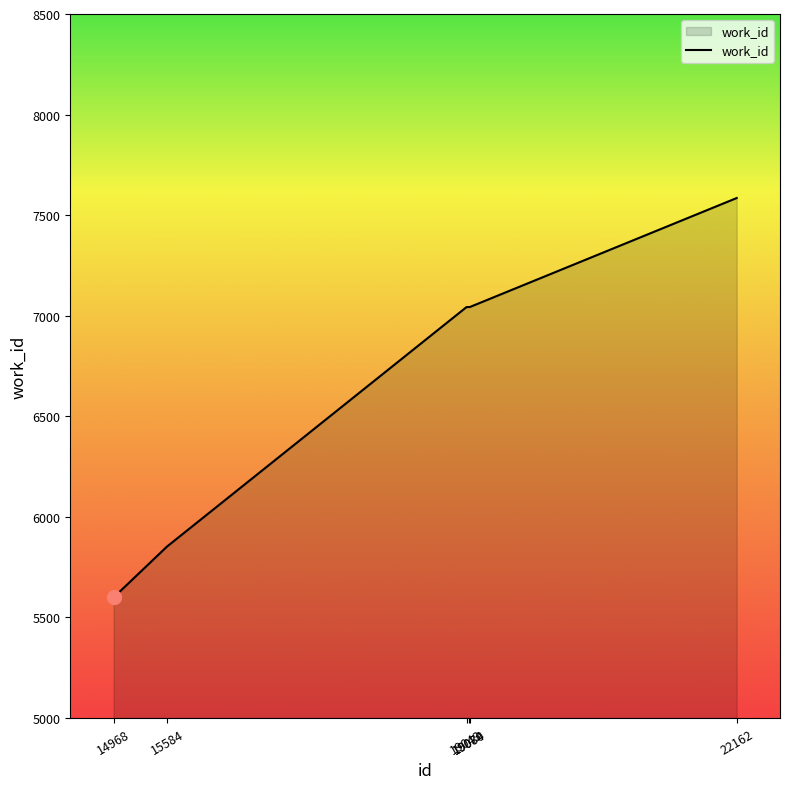

How many values are between 5852 and 7043?

4